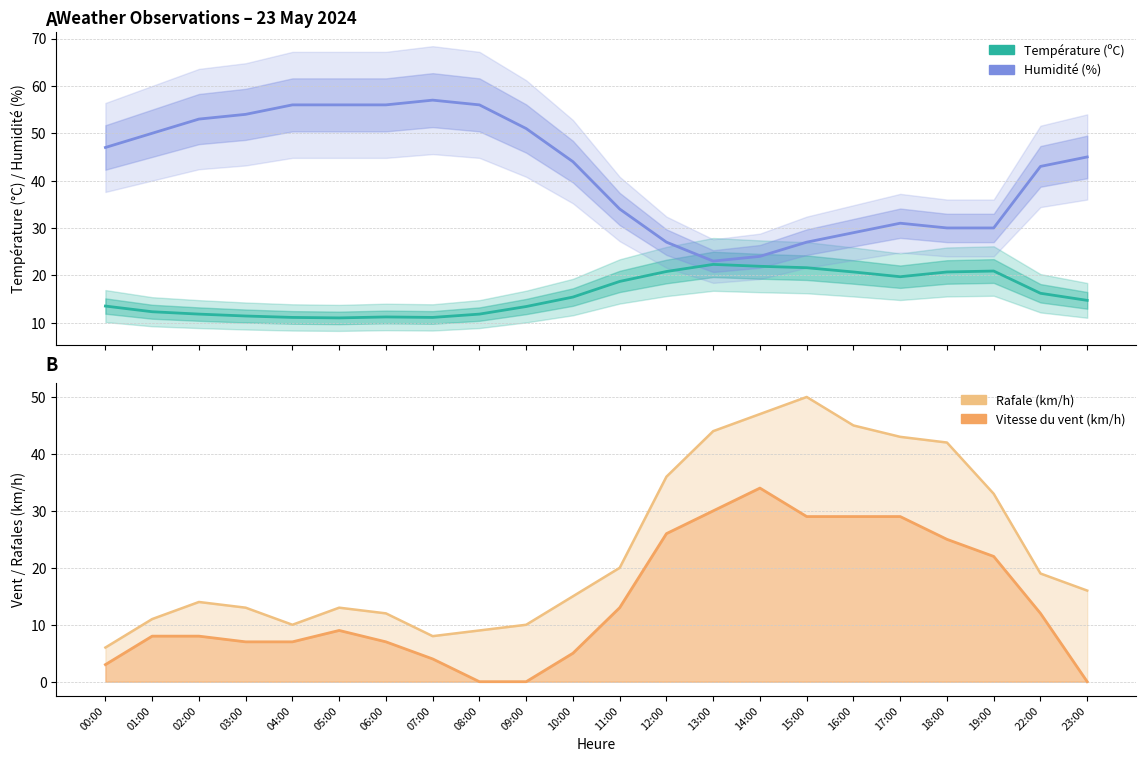

The value of Vitesse du vent (km/h) at 18:00 is 17.3. True or false?

False